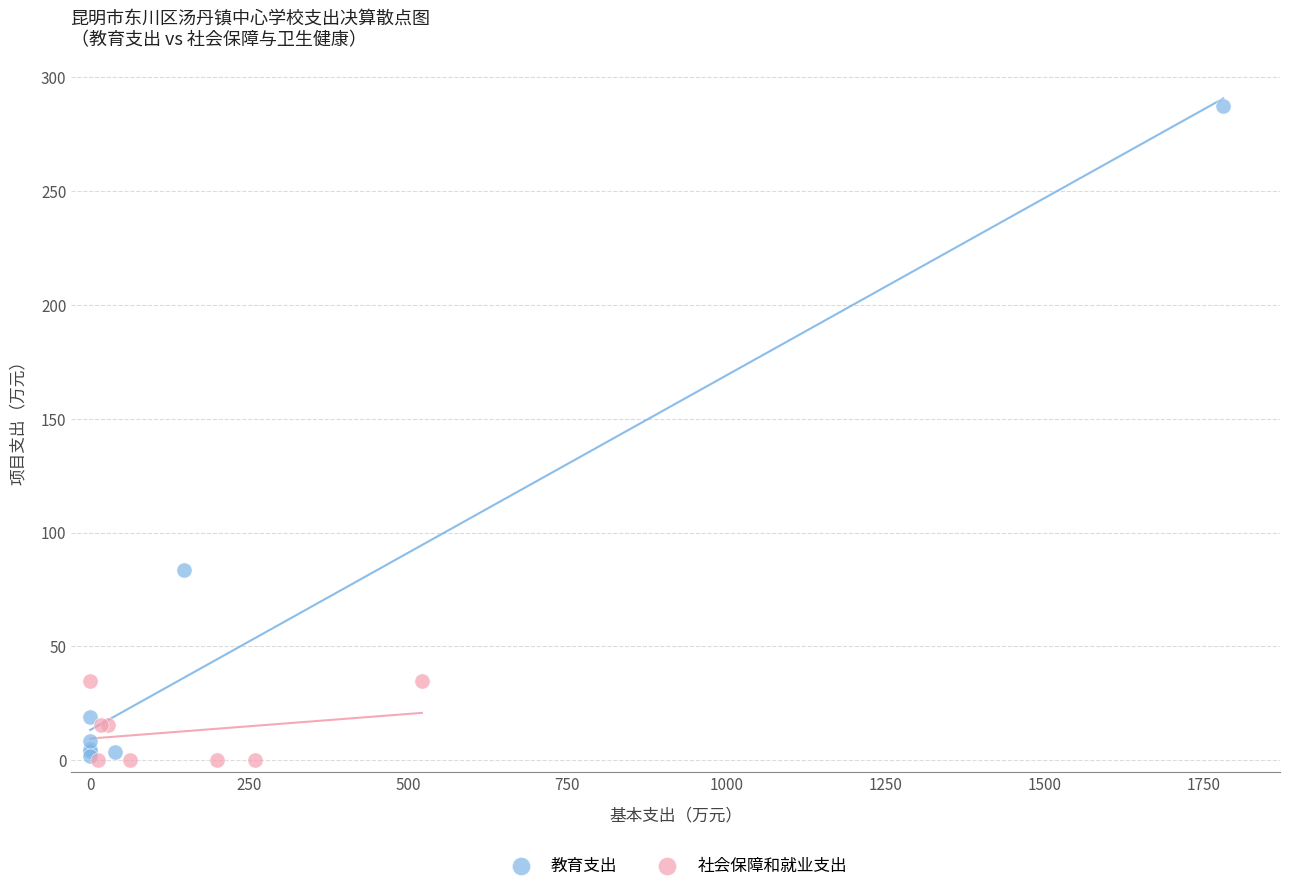

What are all the series names shown in the legend?

教育支出, 社会保障和就业支出